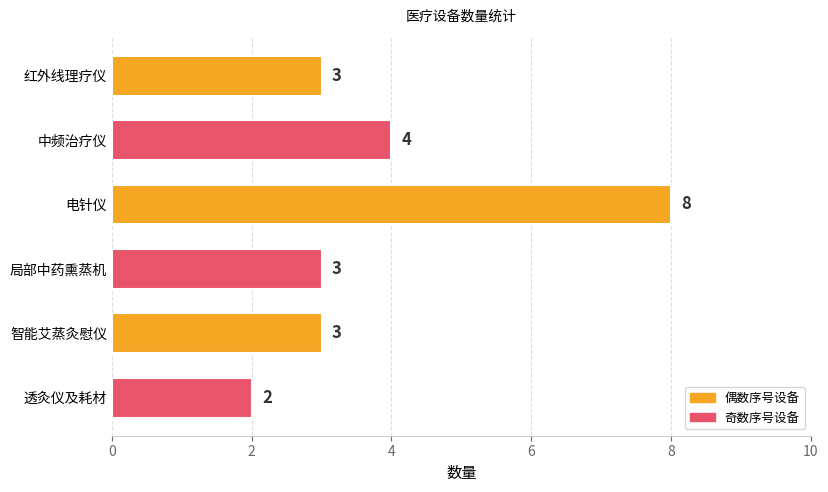

How many data points does each series have?

6